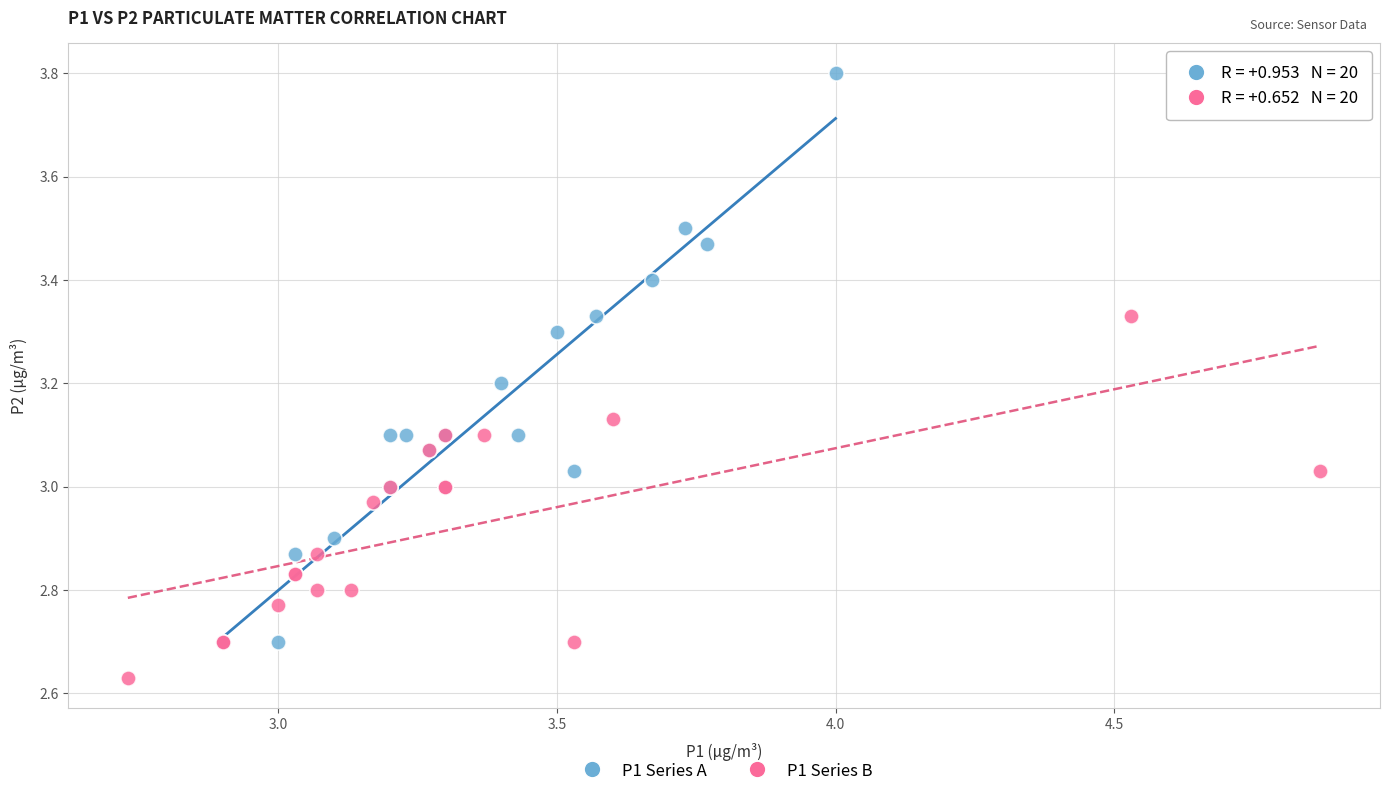

Which series has the widest spread of Y values?

P1 Series A